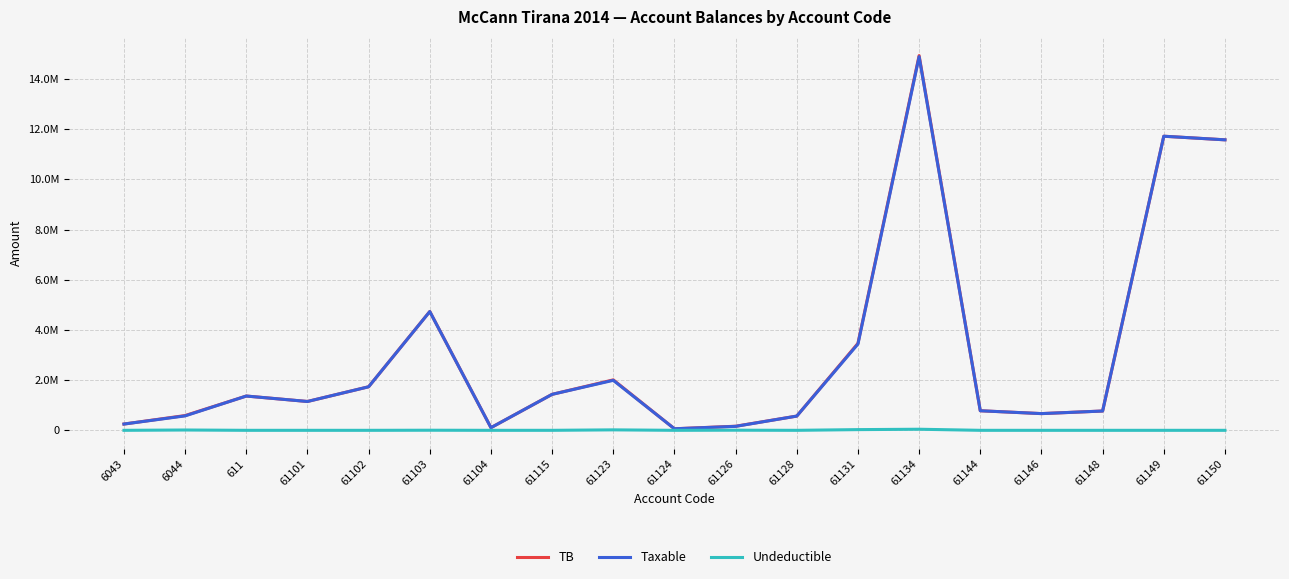

Is the value of Undeductible at 61146 greater than the value of TB at 61101?

No